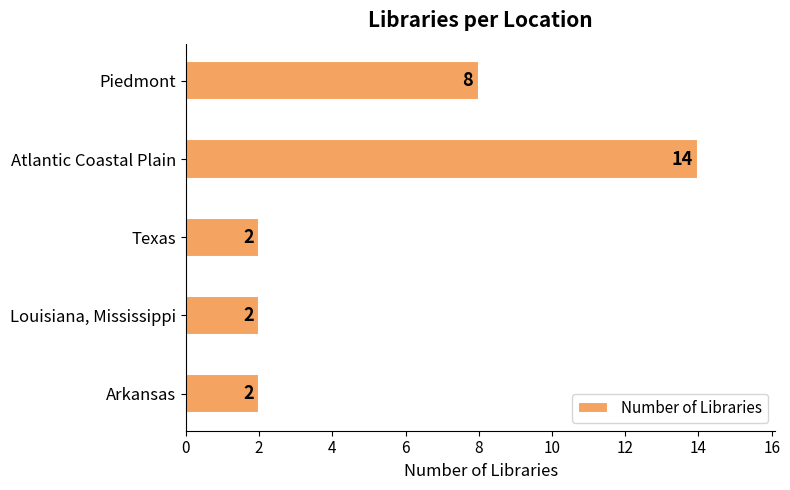

Is it true that the value at Arkansas is 2?

True